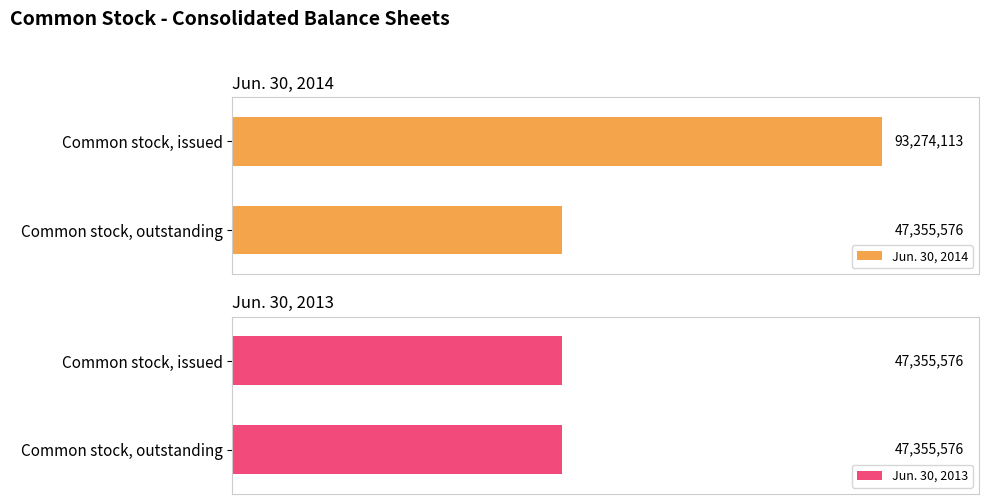

How many series are shown in this chart?

2